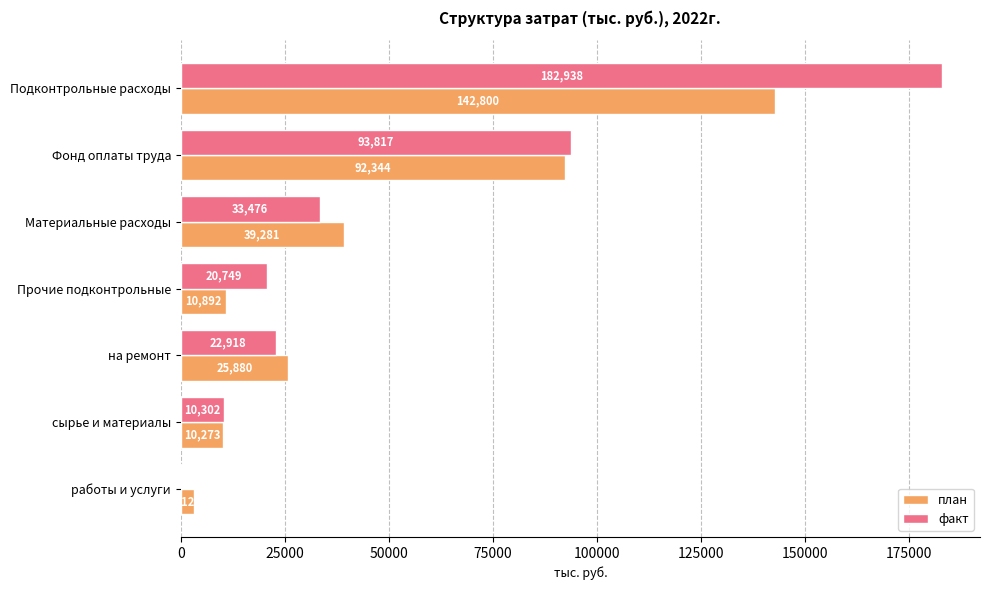

Is it true that план equals 92124.8 at Подконтрольные расходы?

False